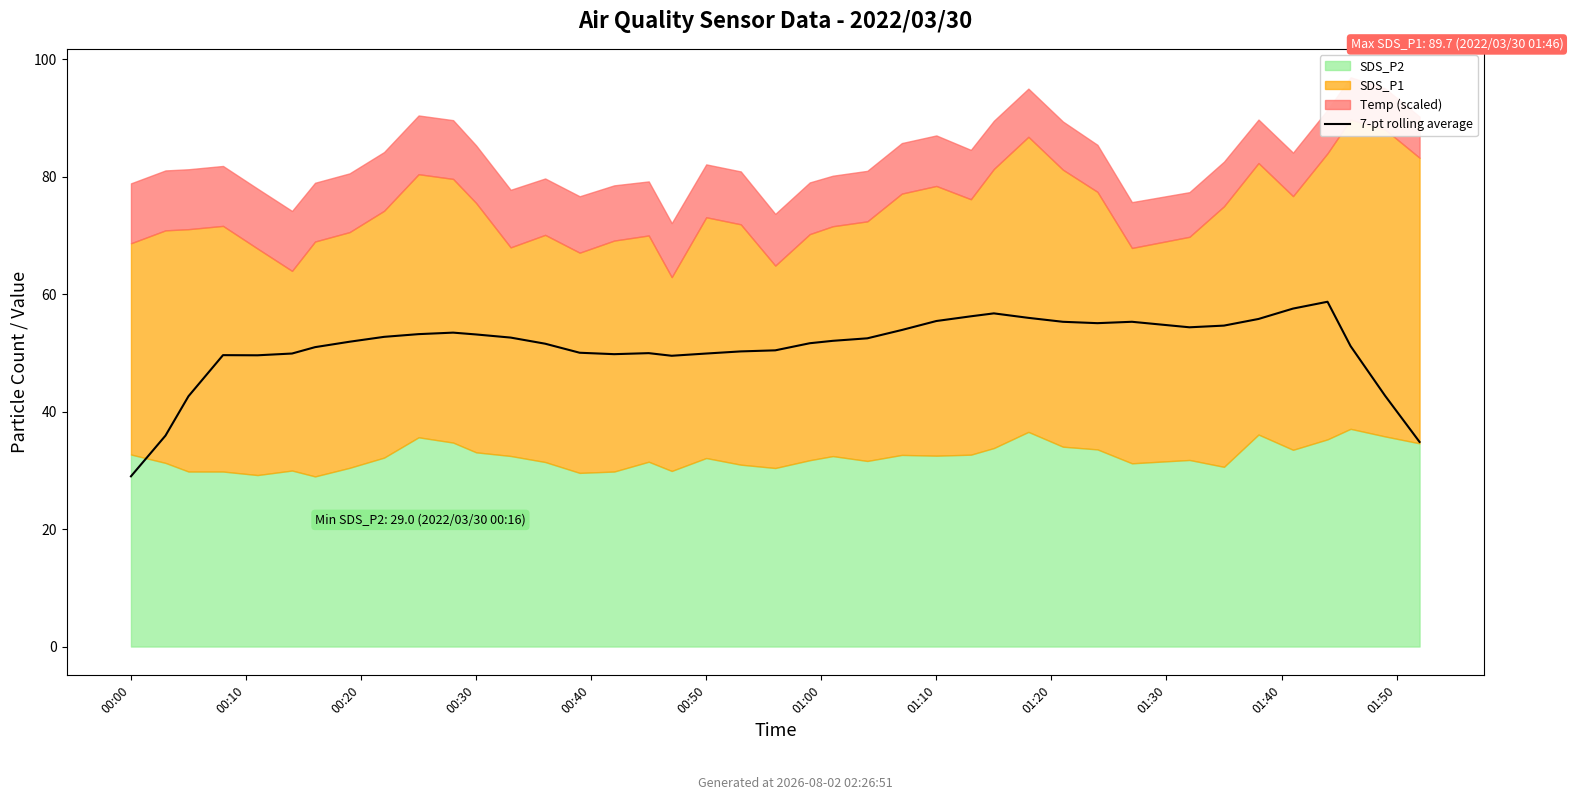

What is the change in value from 15 to 20?

+0.7